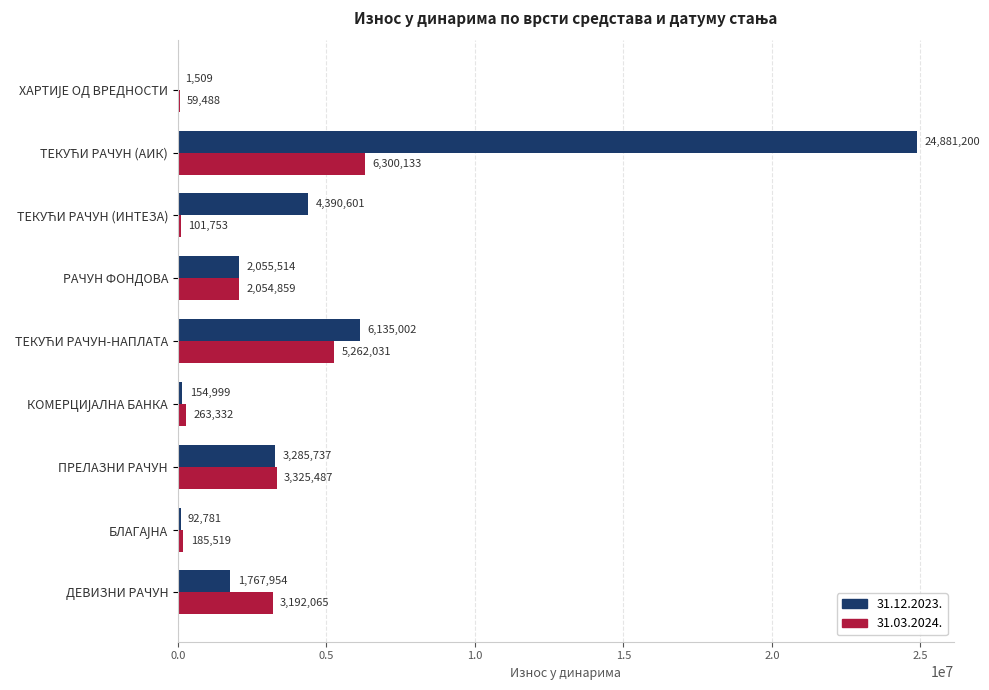

What is the sum of all 31.12.2023. values?

42765297